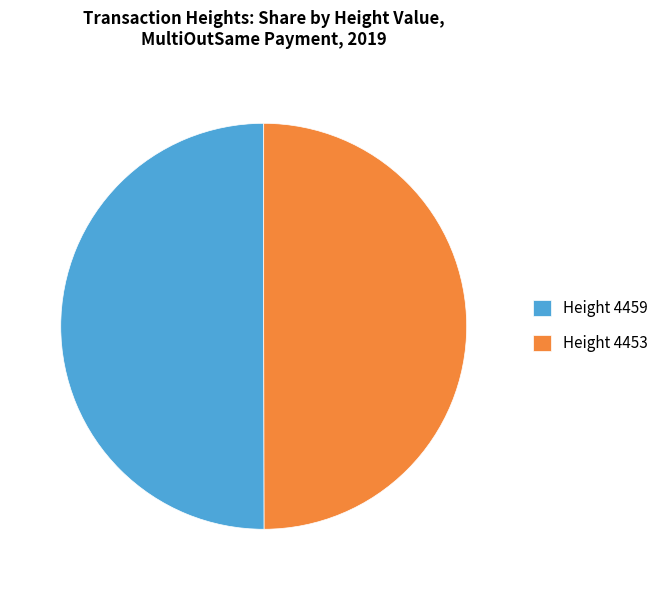

Is it true that Height 4453 is 50% of the pie?

True